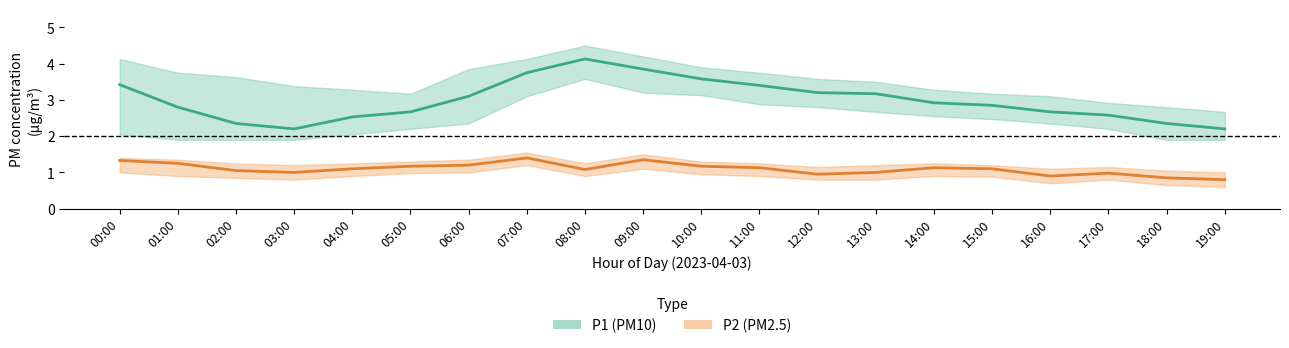

What is the label of the 20th point from the right?

00:00